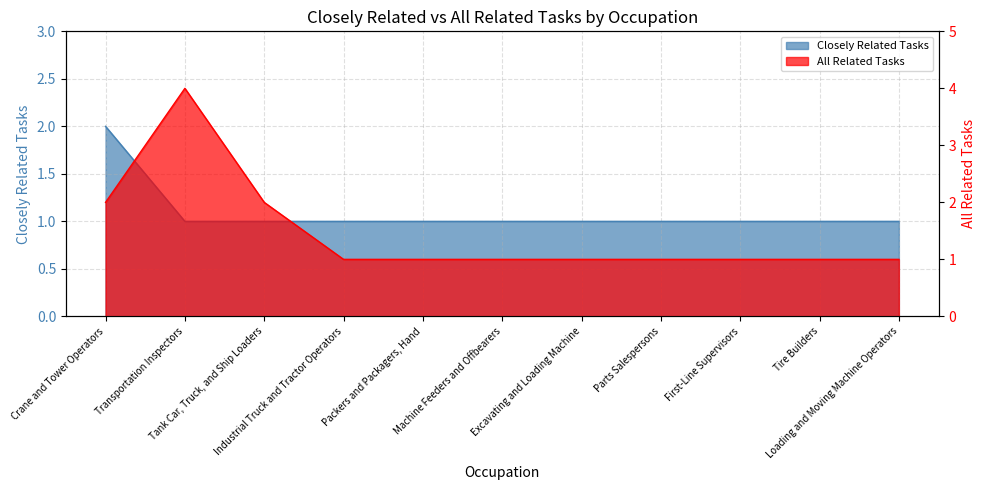

Is it true that All Related Tasks equals 0 at Tire Builders?

False